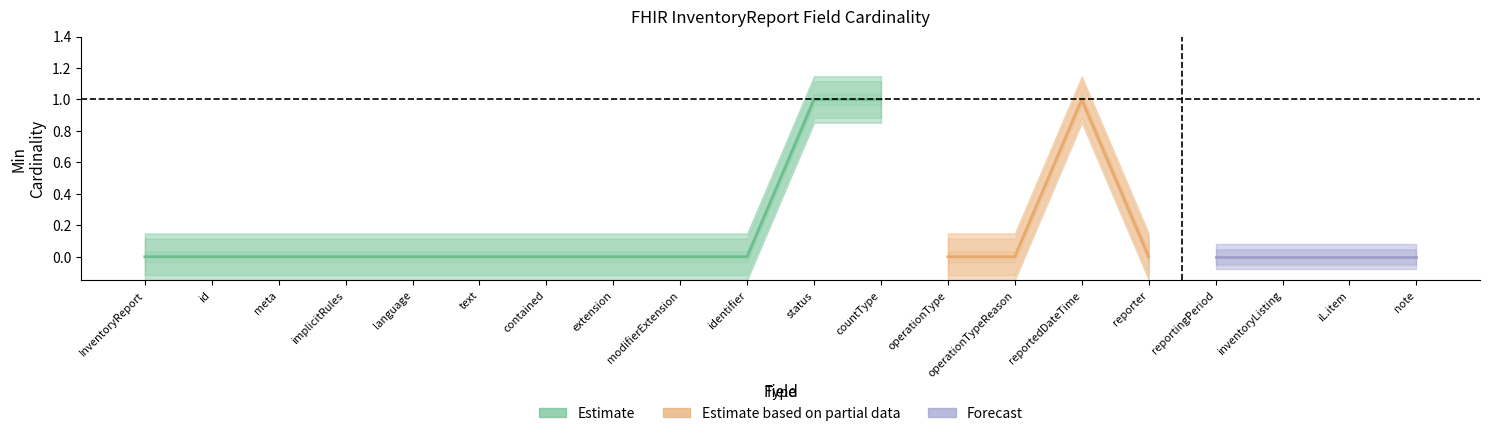

Does the chart have visible grid lines?

No